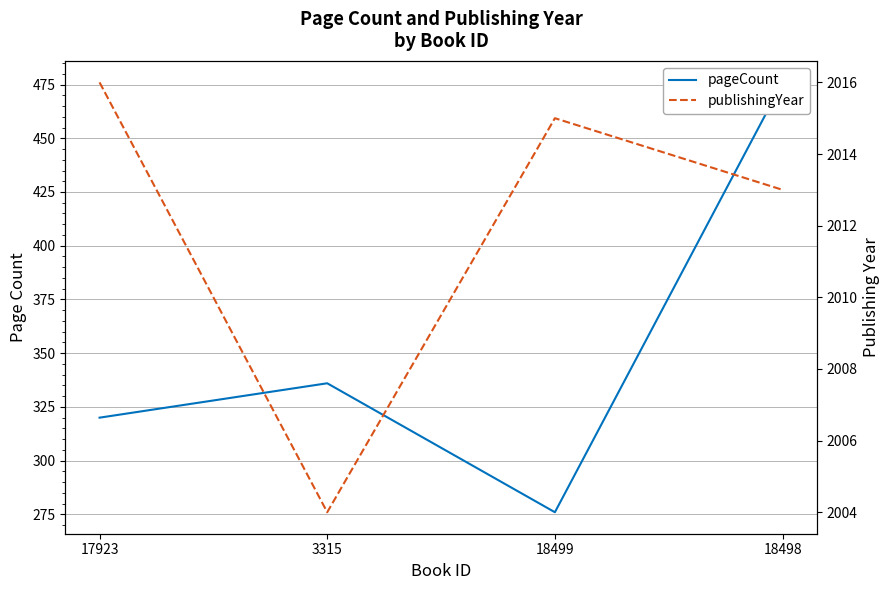

What is the difference between the highest and lowest values at 17923?

1696